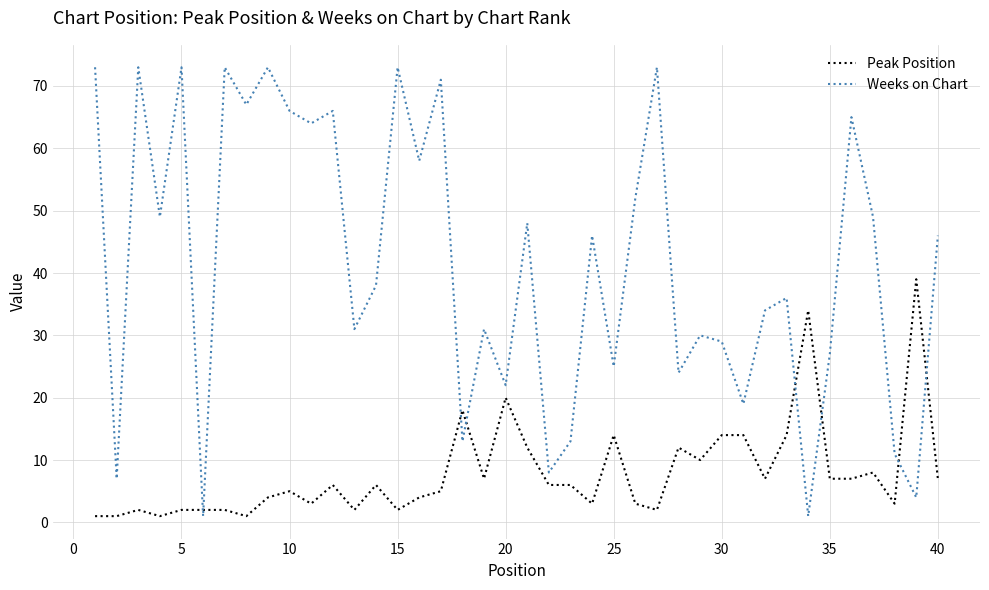

Rank the series by their average value, from highest to lowest.

Weeks on Chart, Peak Position